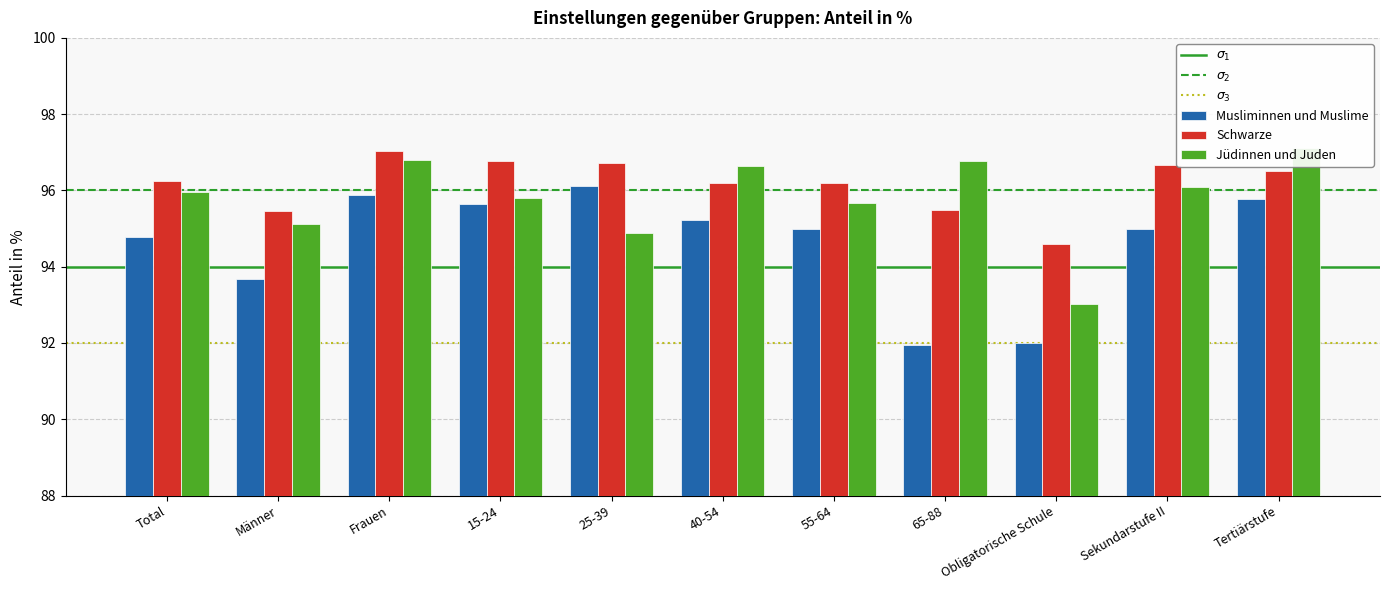

Is it true that Musliminnen und Muslime equals 40.4 at 25-39?

False